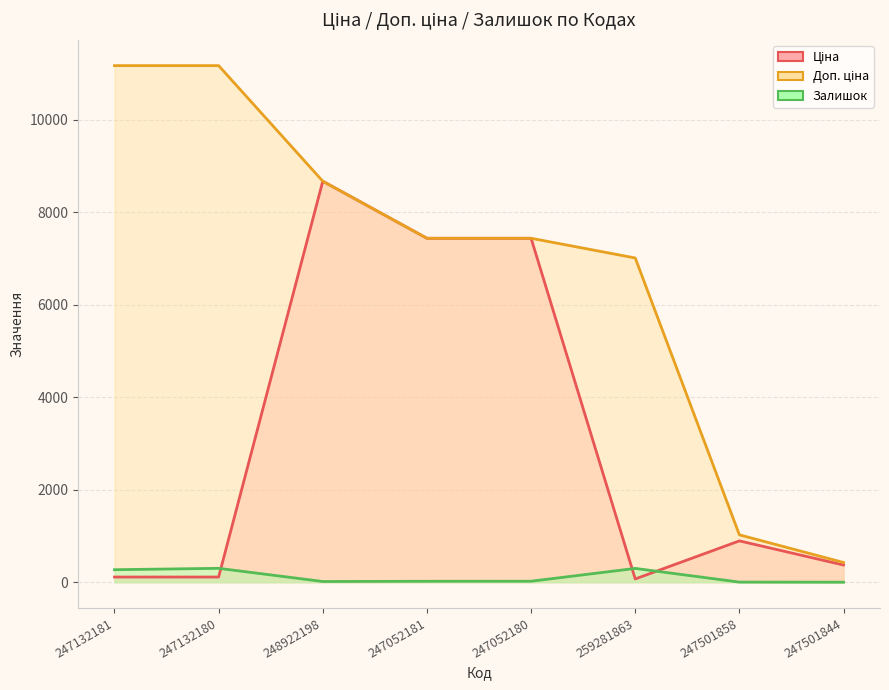

How many series are shown in this chart?

3